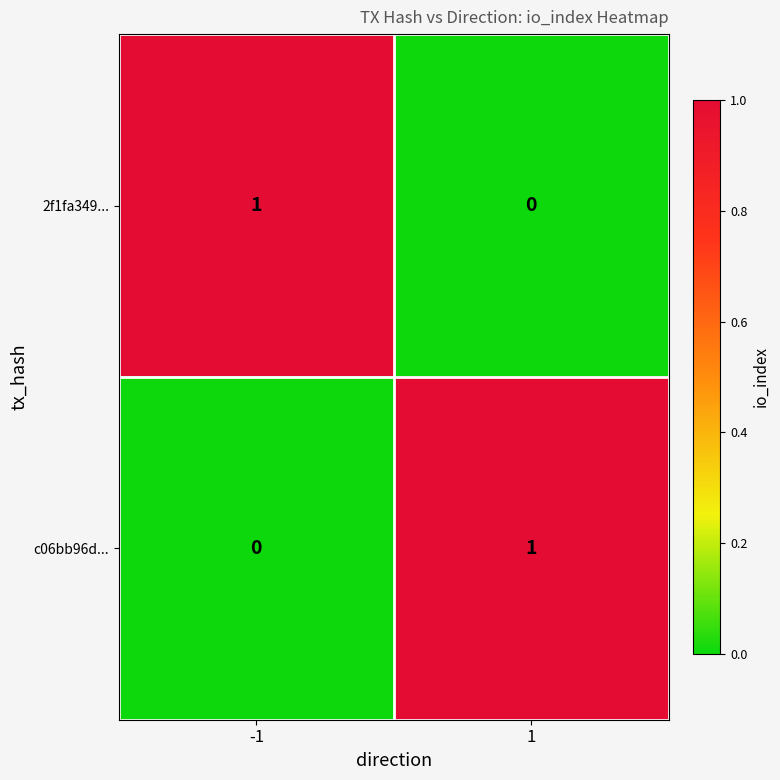

Is it true that c06bb96d... equals 1 at 1?

True